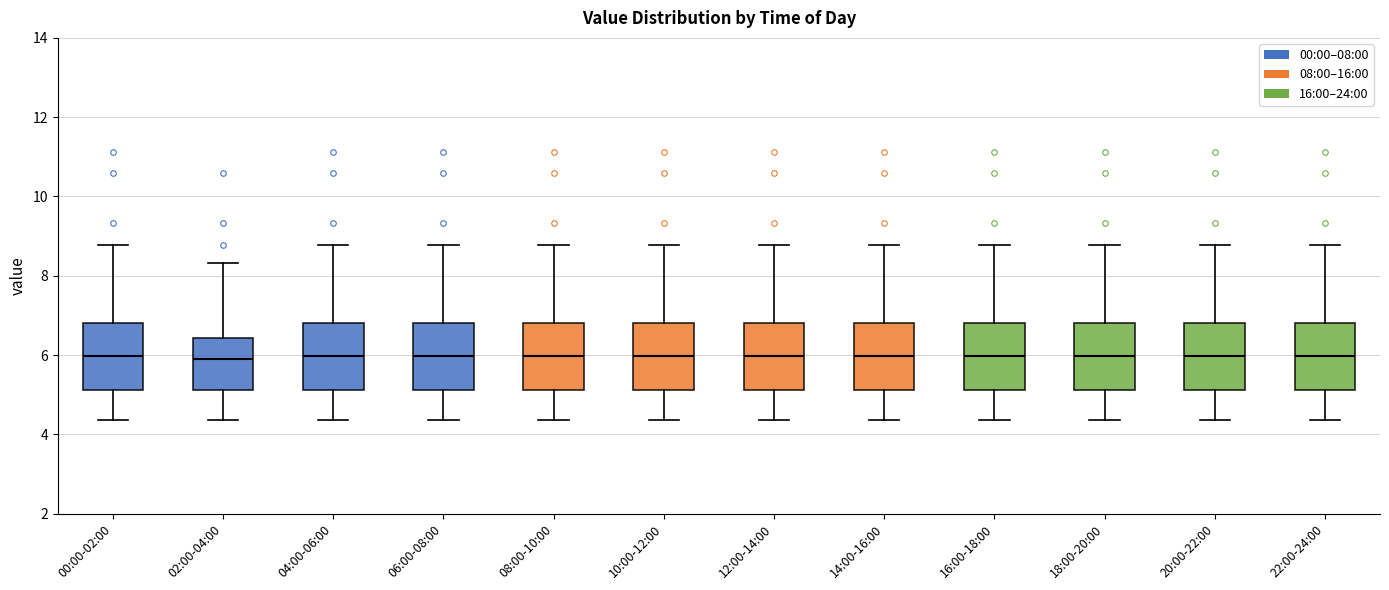

Reading left to right, read every box against the y-axis: the position of its median line, the range the box covers, and the ends of its whiskers. The values are not printed on the chart, so give them approximately, as read against the axis.

00:00-02:00: median 6.0, box 5.2 to 6.8, whiskers 4.4 to 8.8
02:00-04:00: median 6.0, box 5.2 to 6.4, whiskers 4.4 to 8.4
04:00-06:00: median 6.0, box 5.2 to 6.8, whiskers 4.4 to 8.8
06:00-08:00: median 6.0, box 5.2 to 6.8, whiskers 4.4 to 8.8
08:00-10:00: median 6.0, box 5.2 to 6.8, whiskers 4.4 to 8.8
10:00-12:00: median 6.0, box 5.2 to 6.8, whiskers 4.4 to 8.8
12:00-14:00: median 6.0, box 5.2 to 6.8, whiskers 4.4 to 8.8
14:00-16:00: median 6.0, box 5.2 to 6.8, whiskers 4.4 to 8.8
16:00-18:00: median 6.0, box 5.2 to 6.8, whiskers 4.4 to 8.8
18:00-20:00: median 6.0, box 5.2 to 6.8, whiskers 4.4 to 8.8
20:00-22:00: median 6.0, box 5.2 to 6.8, whiskers 4.4 to 8.8
22:00-24:00: median 6.0, box 5.2 to 6.8, whiskers 4.4 to 8.8